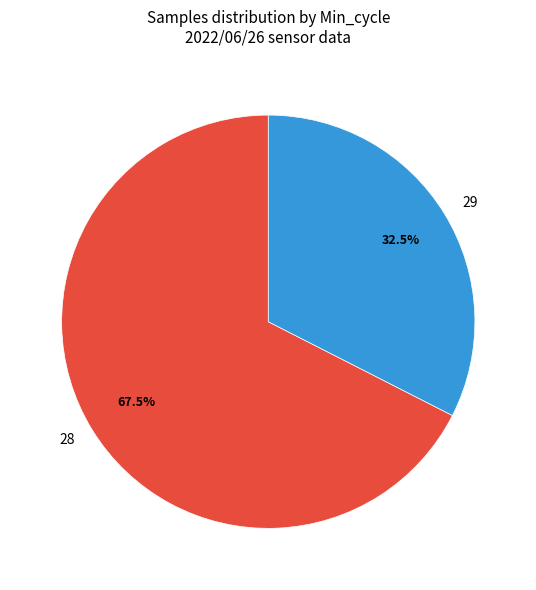

What is the smallest slice in the pie chart?

29